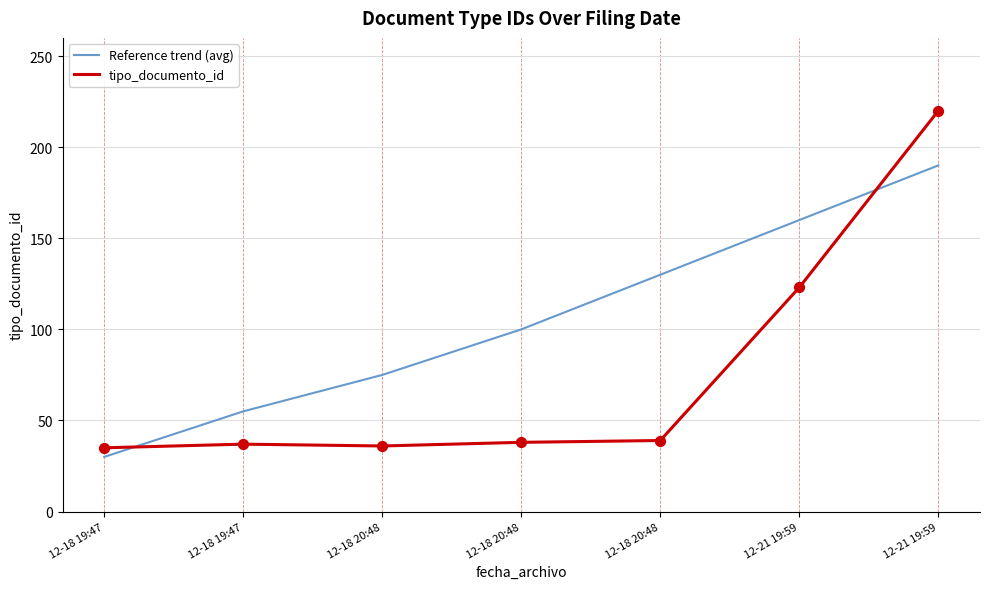

Is this an area chart (filled region under the line)?

No